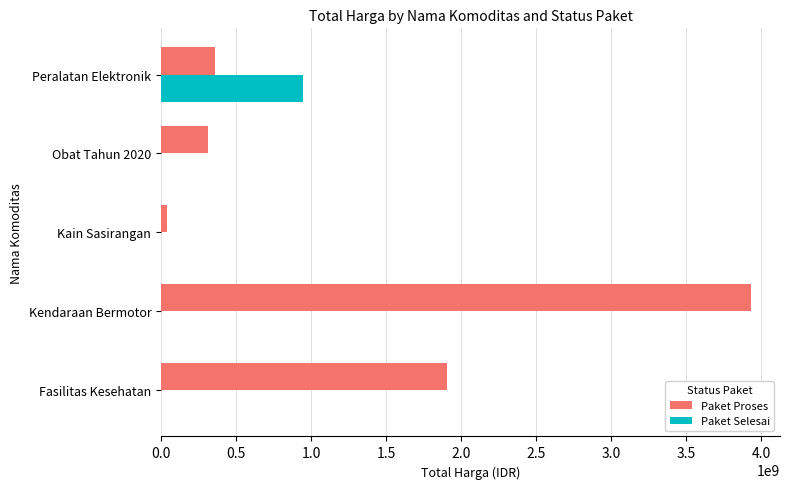

At which category is the sum across all series the highest?

Kendaraan Bermotor